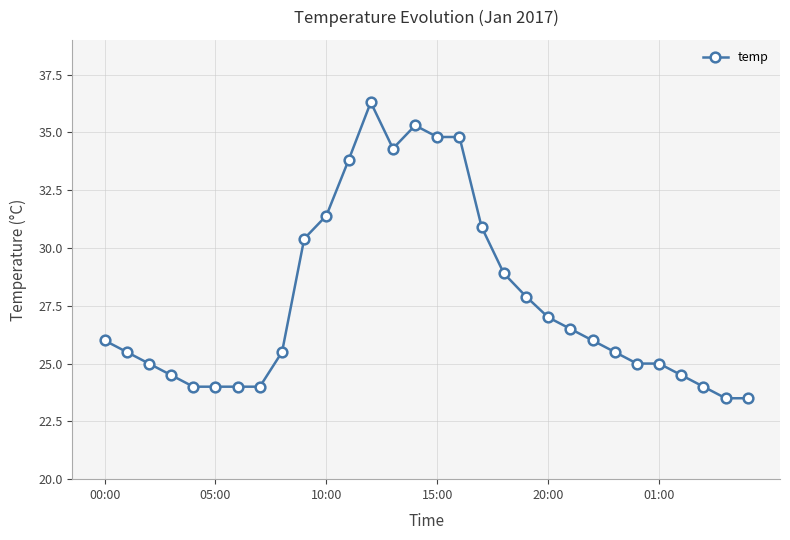

What is the value of the 20th point from the left?

27.9